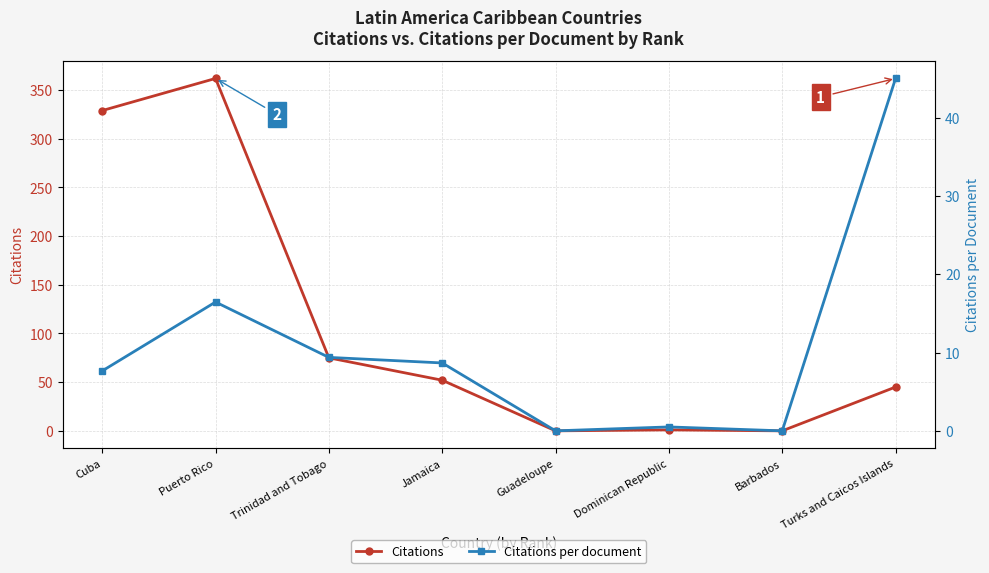

Which label corresponds to the largest value in the chart?

Puerto Rico